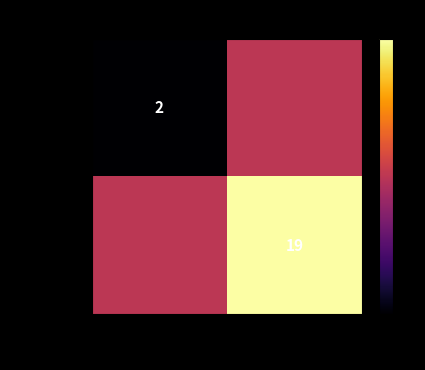

The value of 42cb3239… at 1 is 6.1. True or false?

False